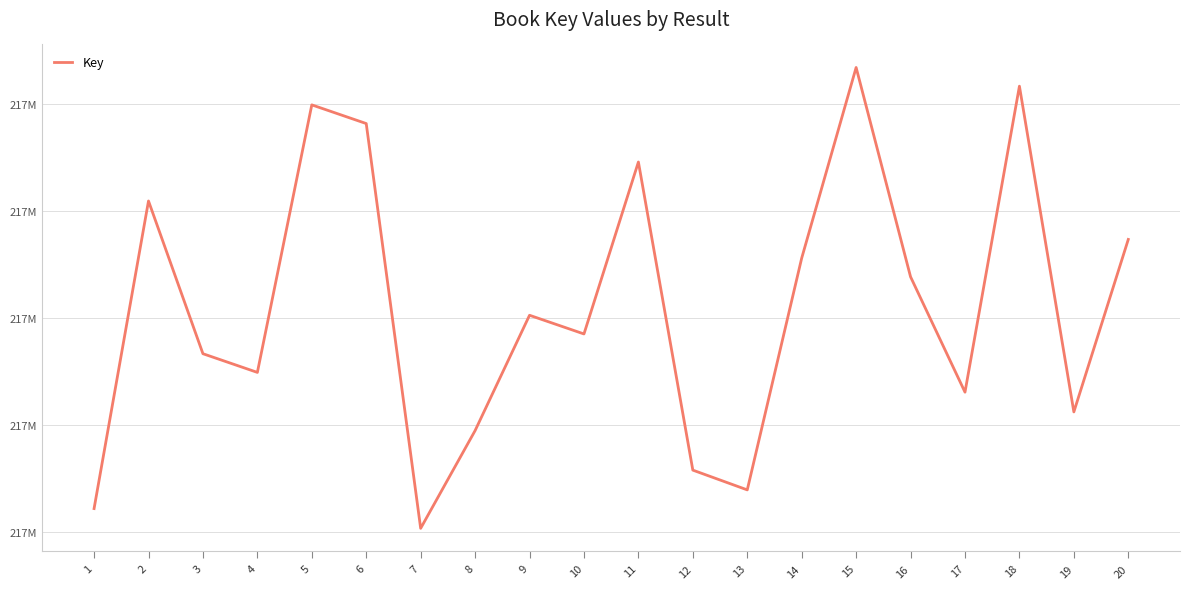

What is the sum of all values?

4348248435